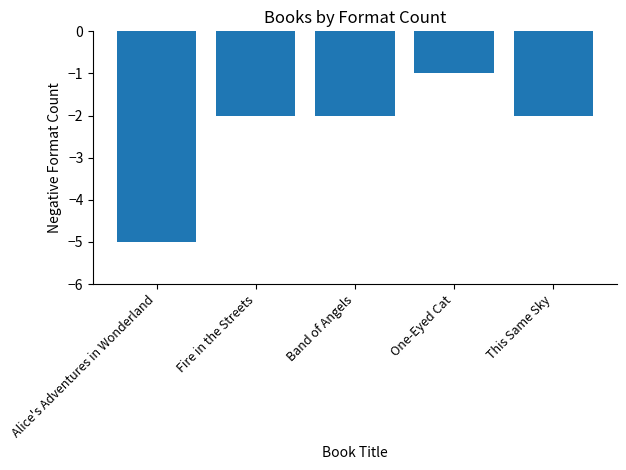

Between Band of Angels and Alice's Adventures in Wonderland, which is larger?

Band of Angels